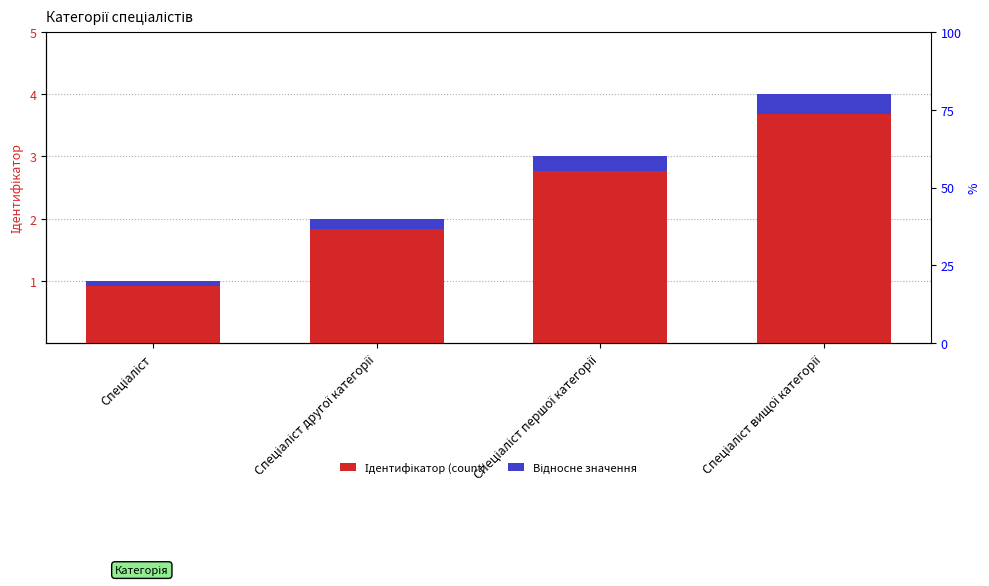

What is the label of the 4th bar from the right?

Спеціаліст